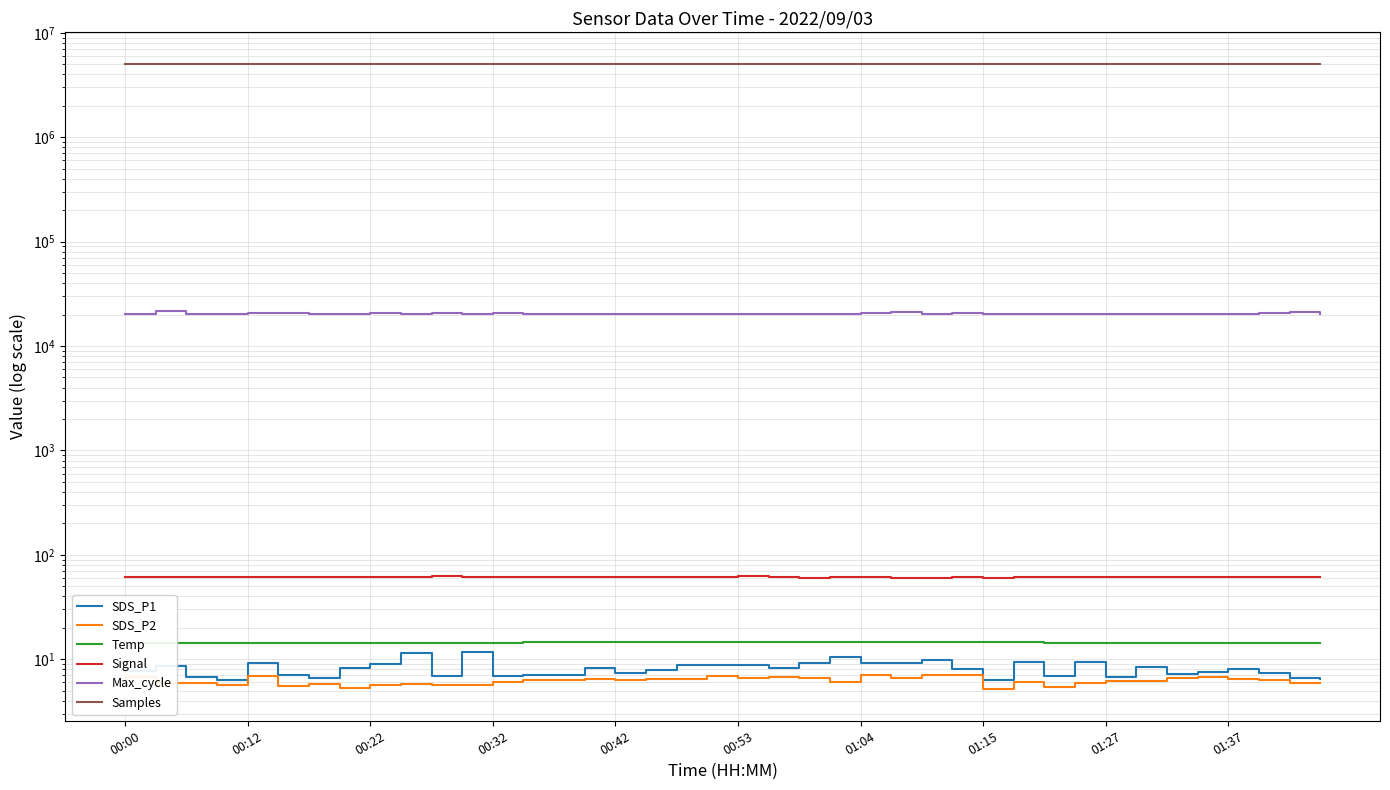

Where is SDS_P2 nearest to the value 6?

00:22